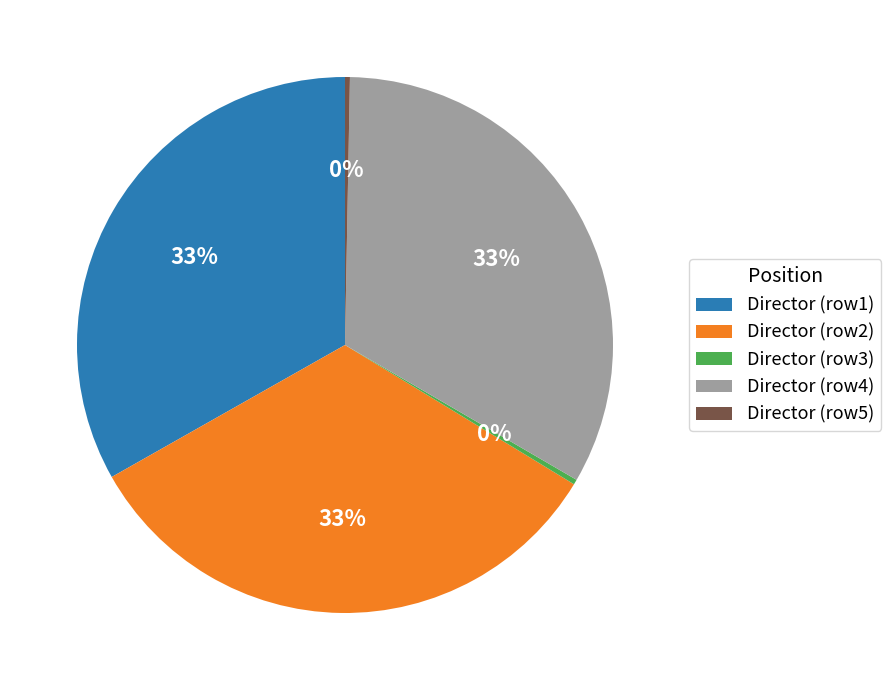

To the nearest percent, what is the average slice percentage?

20%